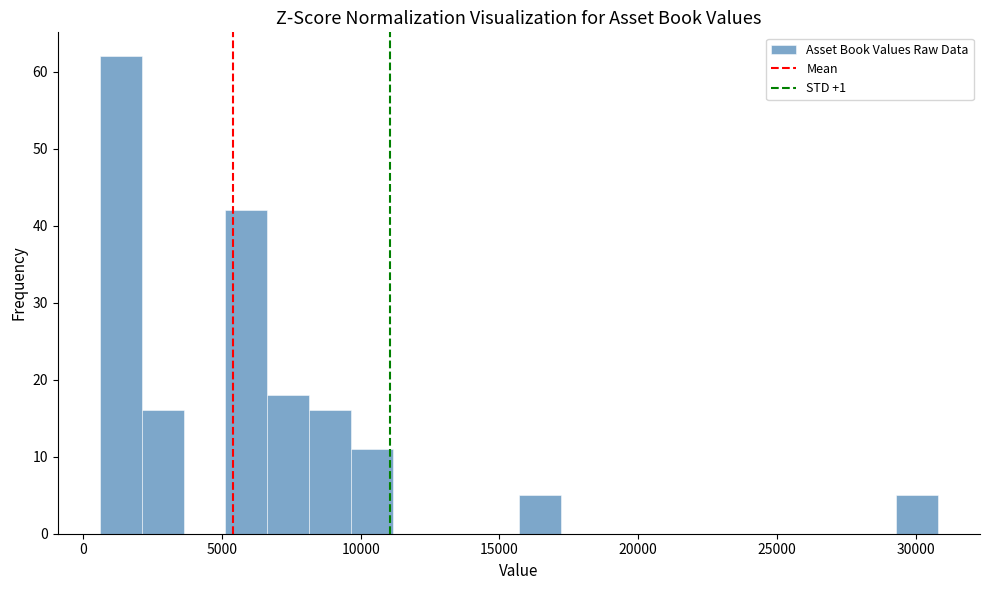

Read against the x-axis, roughly where is the centre of the tallest bar?

1500